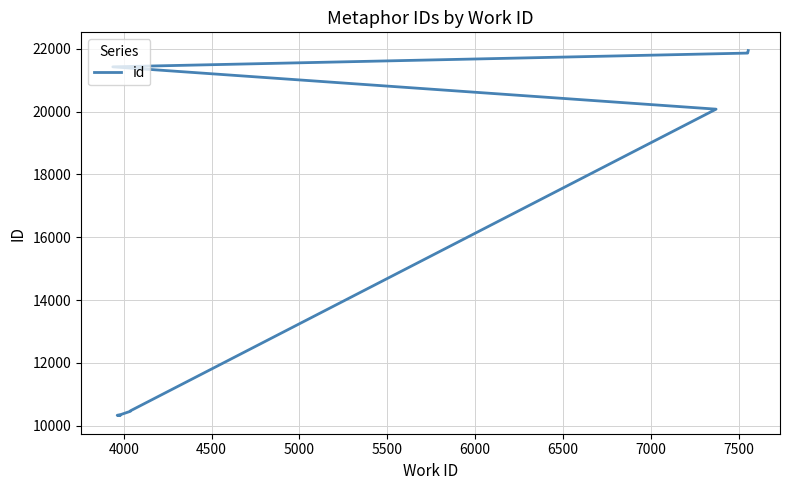

What is the ratio of the value at 5000 to the value at 4500?

1.0